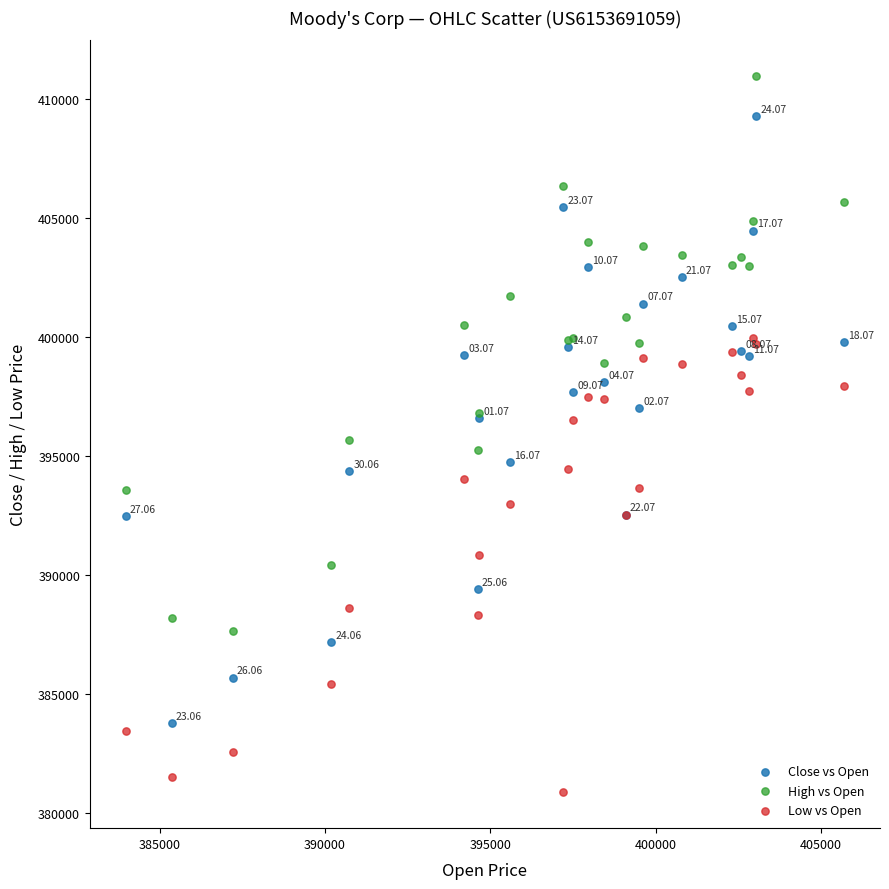

What is the X range (max minus min) for the scatter plot?

21728